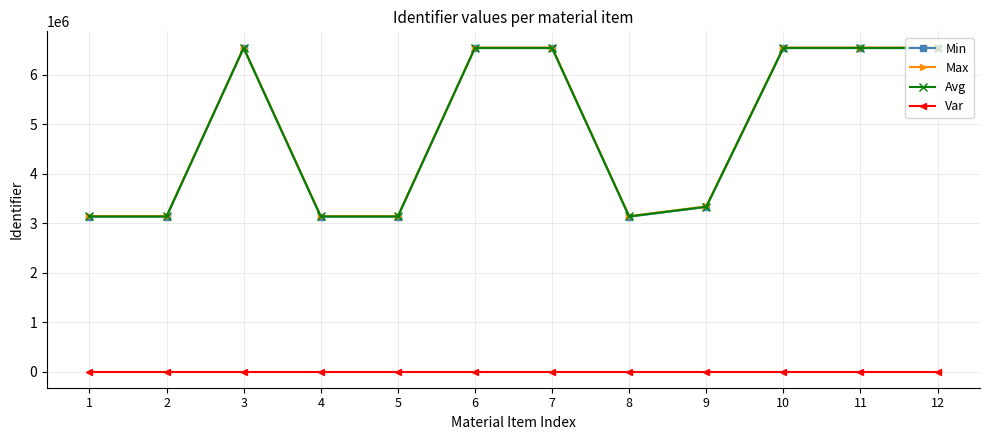

What is the spread (max minus min) of values at 4?

3140651